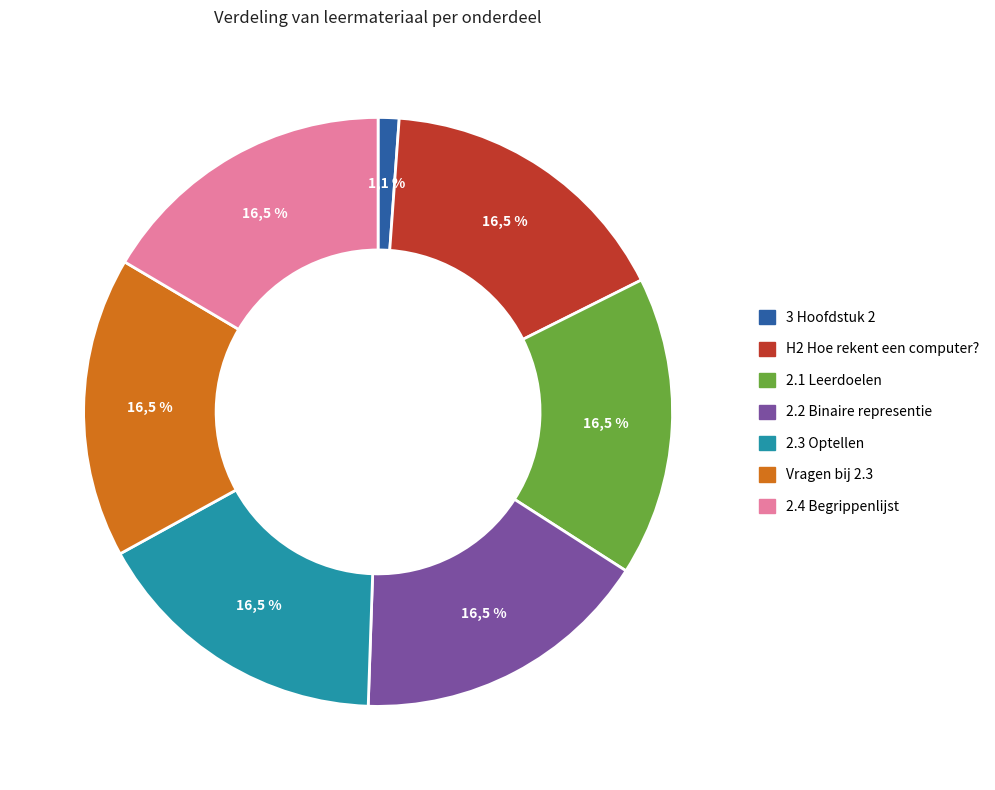

What is the smallest slice in the pie chart?

3 Hoofdstuk 2